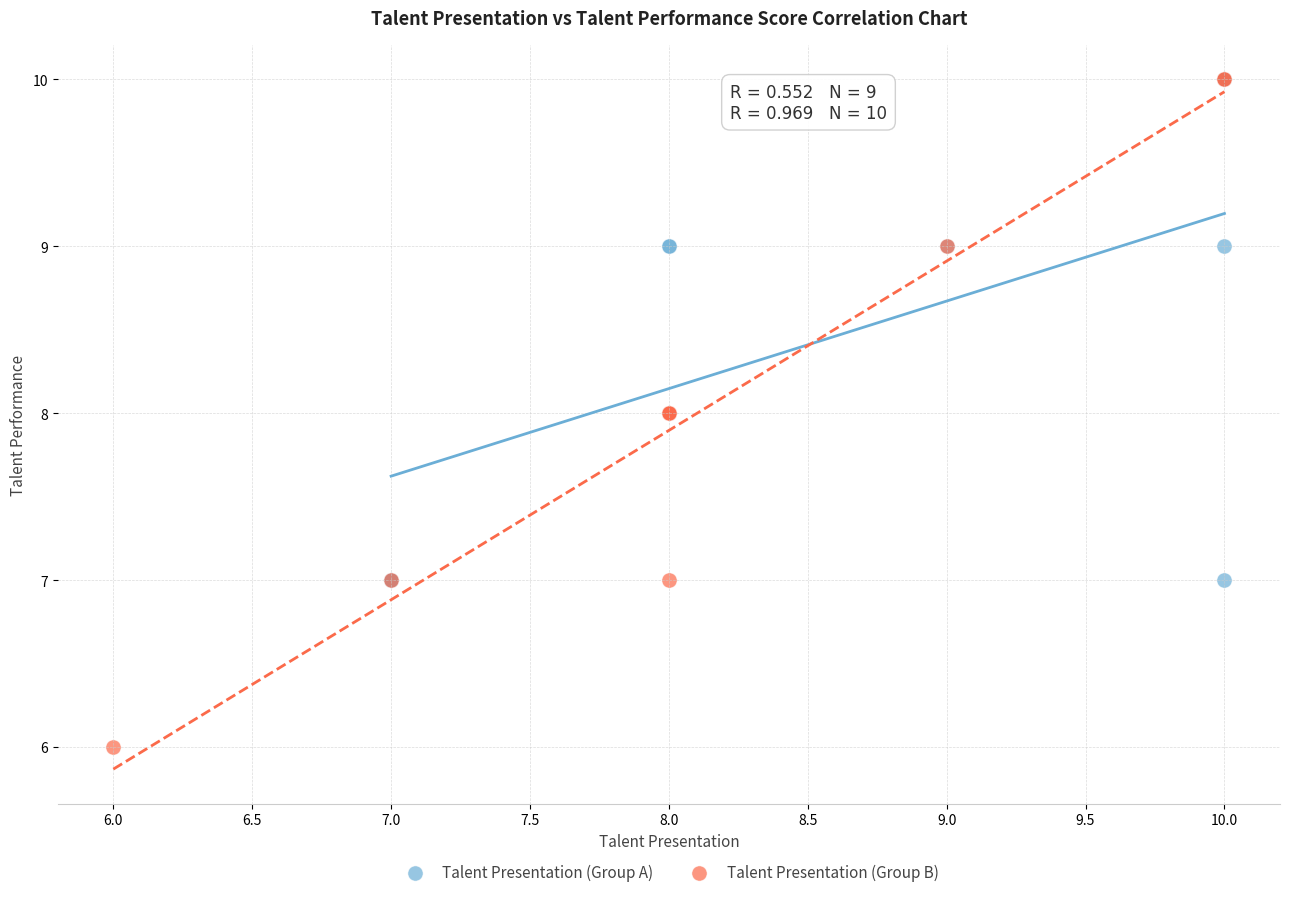

Which series contains the lowest Y value?

Talent Presentation (Group B)